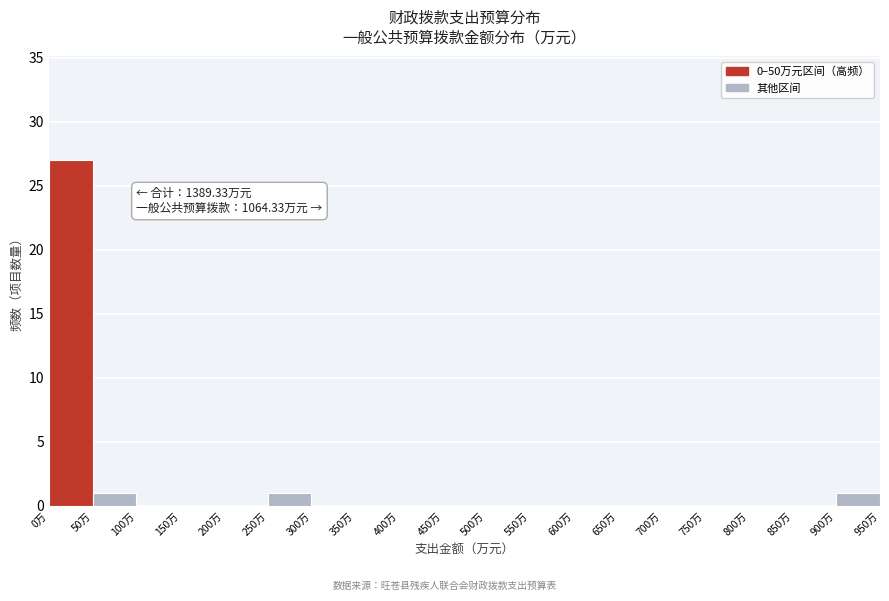

Which range on the x-axis has the tallest bar?

0 to 50